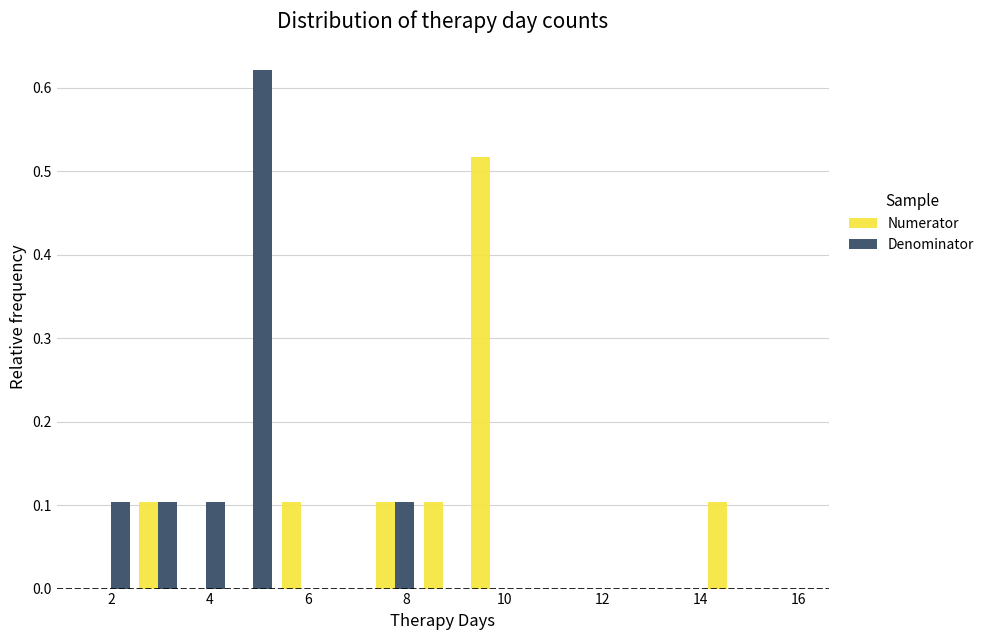

Reading left to right, transcribe this chart: for each range on the x-axis, give the height of each series' bar. Neither the bar edges nor the heights are printed on the chart, so give them approximately, as read against the axes.

1.6 to 2.4: Numerator=0	Denominator=0.10
2.4 to 3.4: Numerator=0.10	Denominator=0.10
3.4 to 4.4: Numerator=0	Denominator=0.10
4.4 to 5.4: Numerator=0	Denominator=0.62
5.4 to 6.4: Numerator=0.10	Denominator=0
6.4 to 7.4: Numerator=0	Denominator=0
7.4 to 8.2: Numerator=0.10	Denominator=0.10
8.2 to 9.2: Numerator=0.10	Denominator=0
9.2 to 10.2: Numerator=0.52	Denominator=0
10.2 to 11.2: Numerator=0	Denominator=0
11.2 to 12.2: Numerator=0	Denominator=0
12.2 to 13.2: Numerator=0	Denominator=0
13.2 to 14.0: Numerator=0	Denominator=0
14.0 to 15.0: Numerator=0.10	Denominator=0
15.0 to 16.0: Numerator=0	Denominator=0